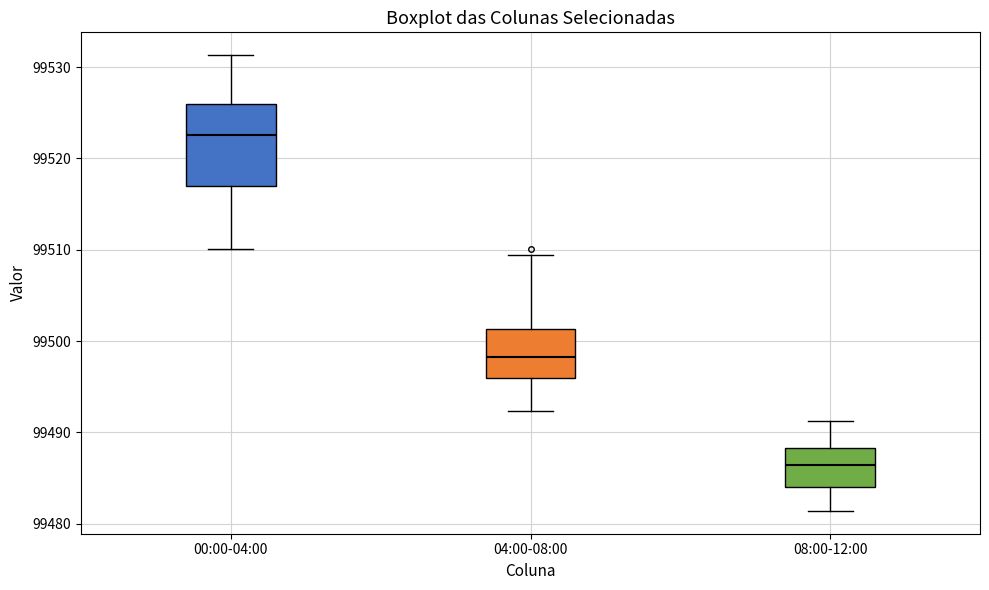

Which box's median line is the highest?

00:00-04:00